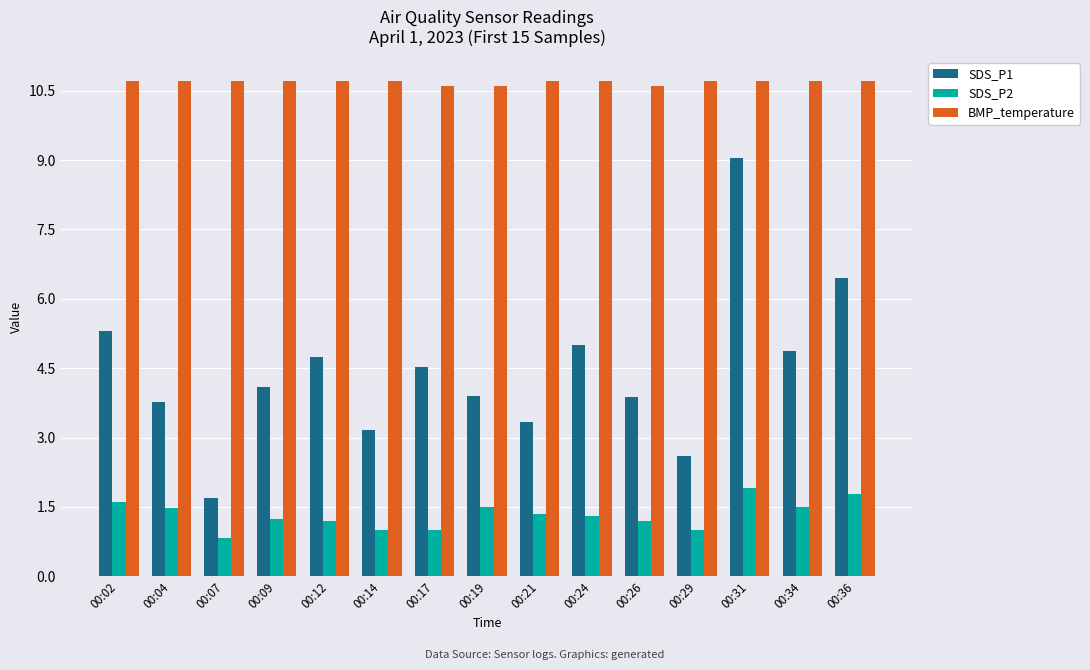

Count the number of categories in the chart.

15